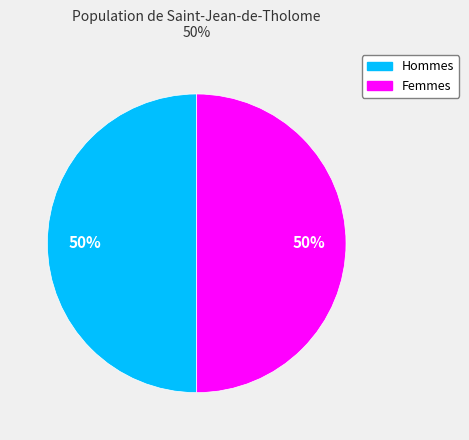

Combined, do Femmes and Hommes account for over 50%?

Yes